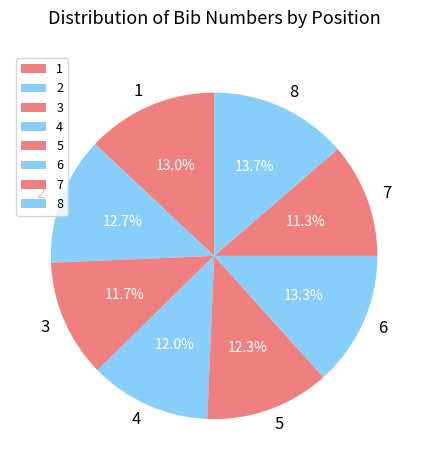

To the nearest percent, what is the difference between the 3 and 1 slice percentages?

1%